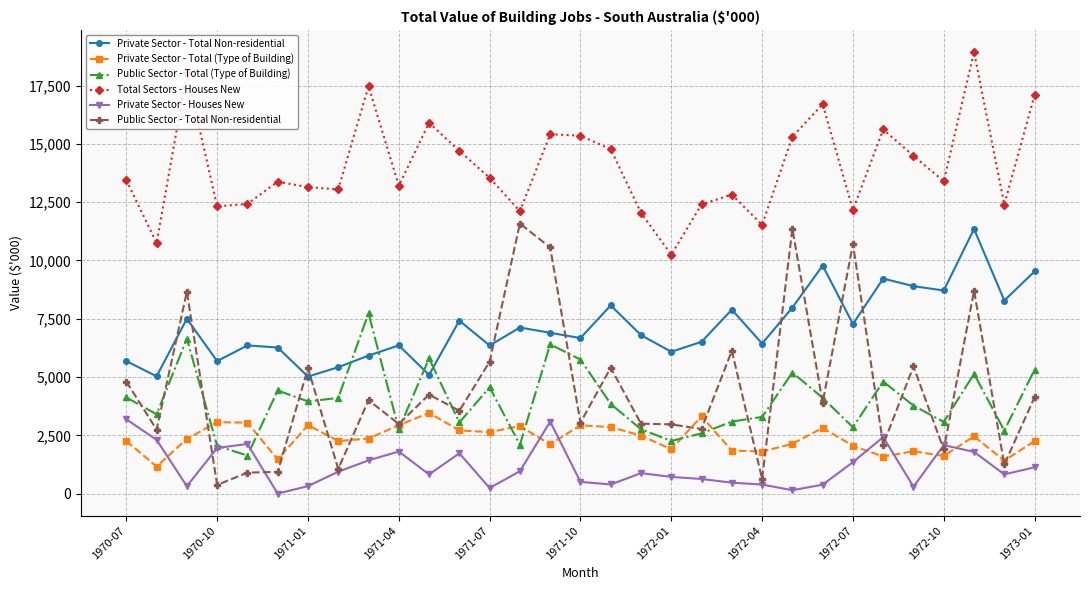

True or false: Private Sector - Total (Type of Building) and Total Sectors - Houses New cross at least once.

False